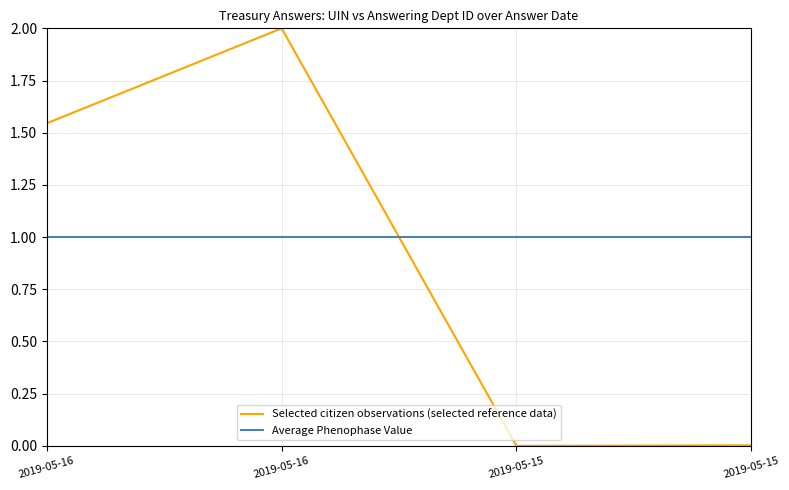

What are all the series names shown in the legend?

Selected citizen observations (selected reference data), Average Phenophase Value